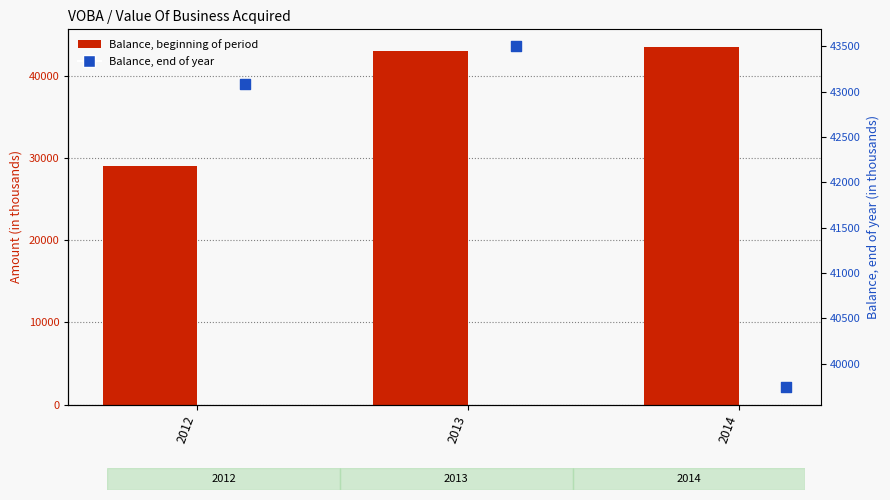

At how many categories does at least one series exceed 35413?

3